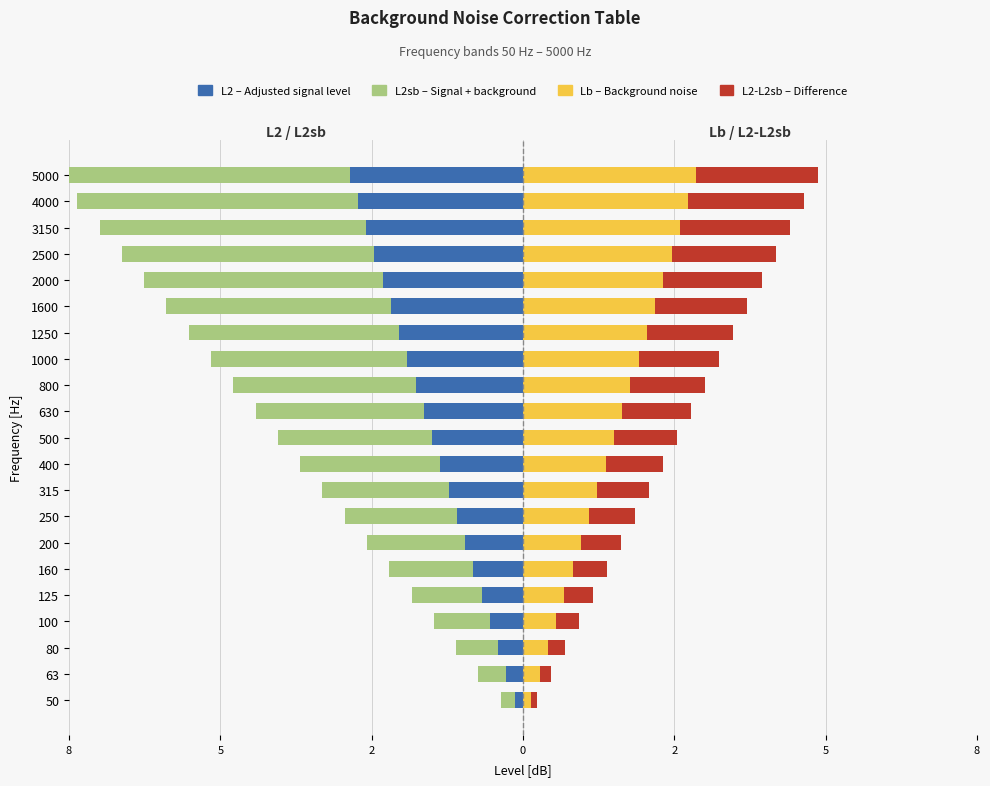

True or false: L2-L2sb [dB] has a value of 0.8 at 5000.

False